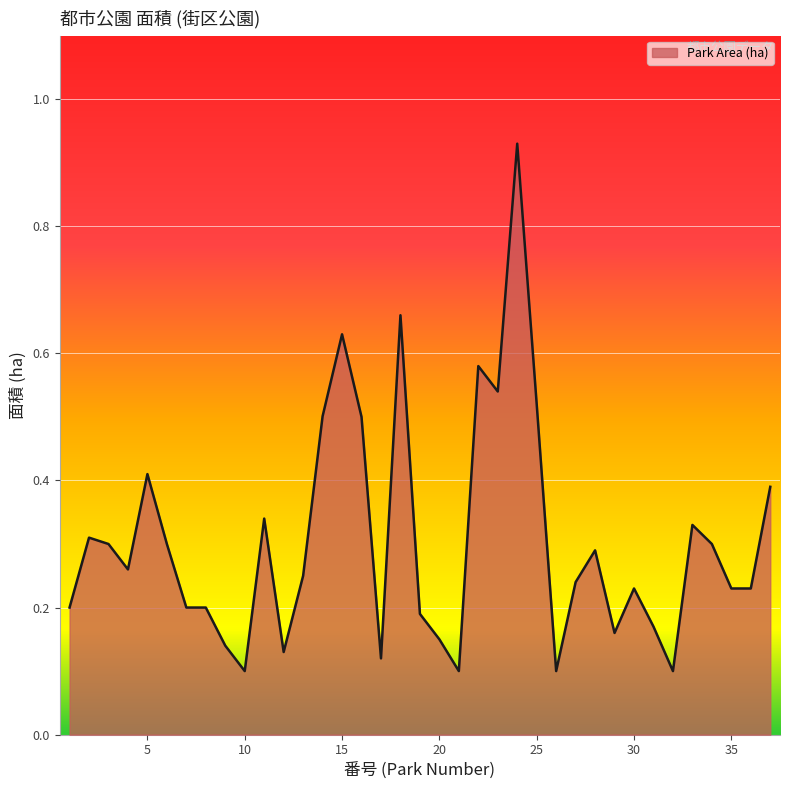

Reading right to left, extract all data points from this chart.

37=0.4	36=0.2	35=0.2	34=0.3	33=0.3	32=0.1	31=0.2	30=0.2	29=0.2	28=0.3	27=0.2	26=0.1	25=0.5	24=0.9	23=0.5	22=0.6	21=0.1	20=0.1	19=0.2	18=0.7	17=0.1	16=0.5	15=0.6	14=0.5	13=0.2	12=0.1	11=0.3	10=0.1	9=0.1	8=0.2	7=0.2	6=0.3	5=0.4	4=0.3	3=0.3	2=0.3	1=0.2